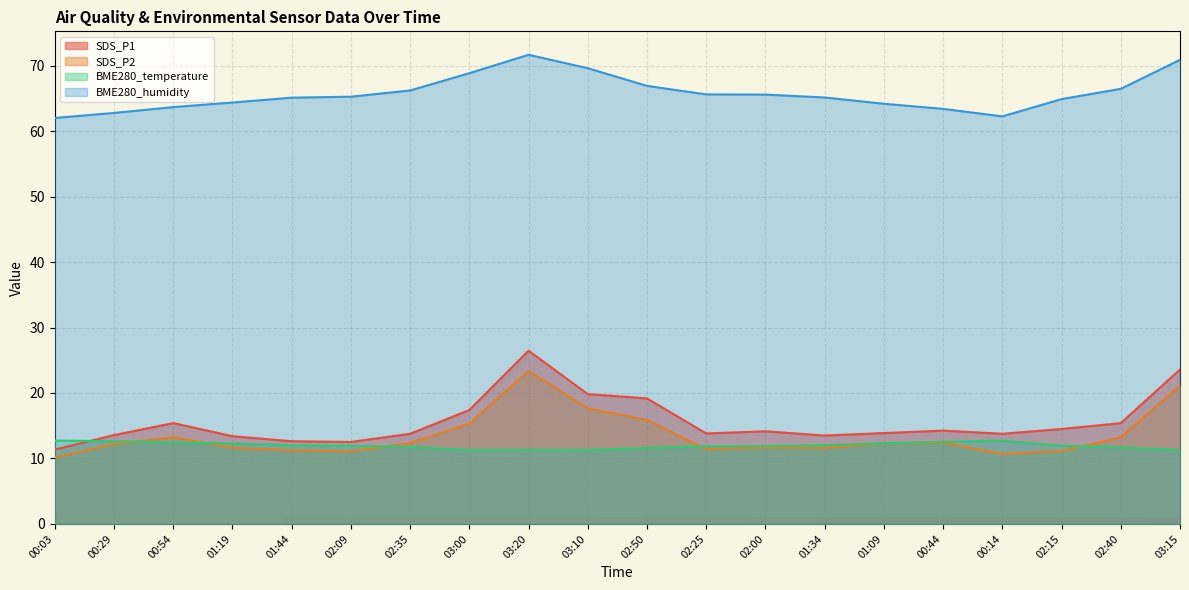

What is the difference between the second highest and second lowest values in the BME280_humidity series?

8.6